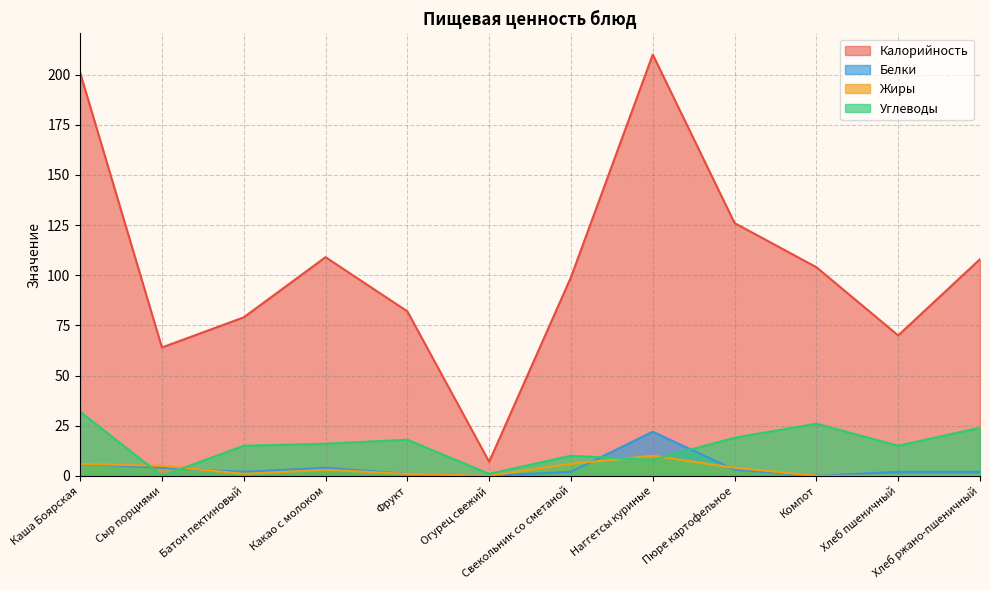

True or false: Белки and Калорийность cross at least once.

False